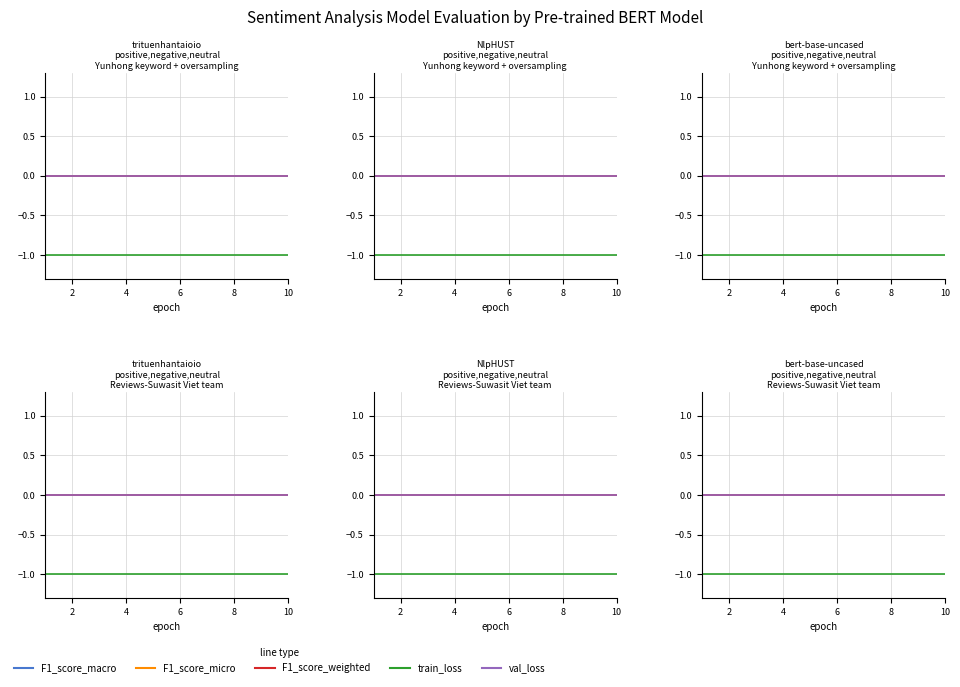

True or false: F1_score_weighted and train_loss cross at least once.

False